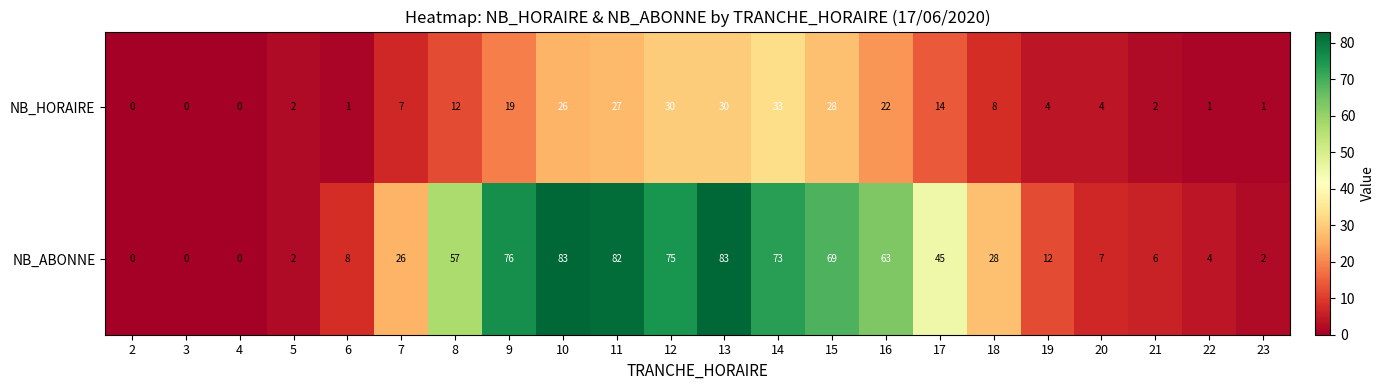

What is the maximum value for NB_HORAIRE?

33